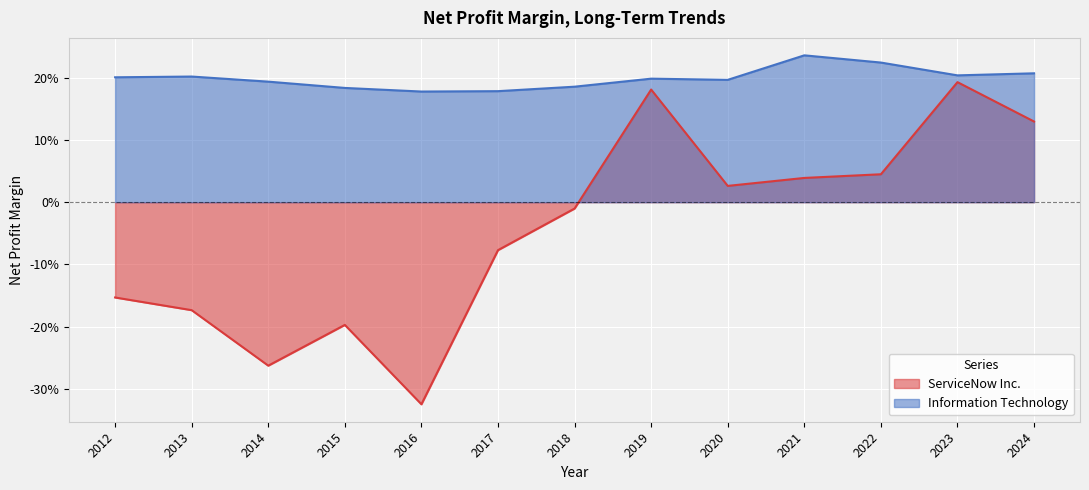

What is the sum of all ServiceNow Inc. values?

-0.6